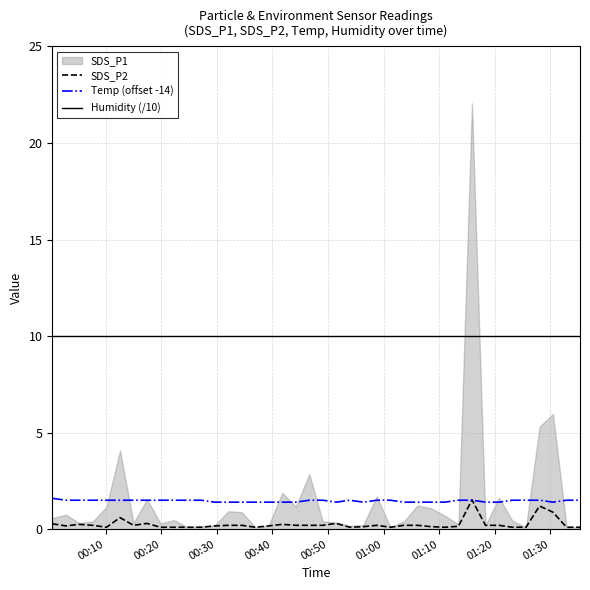

What is the average value of the Humidity (/10) series?

10.0